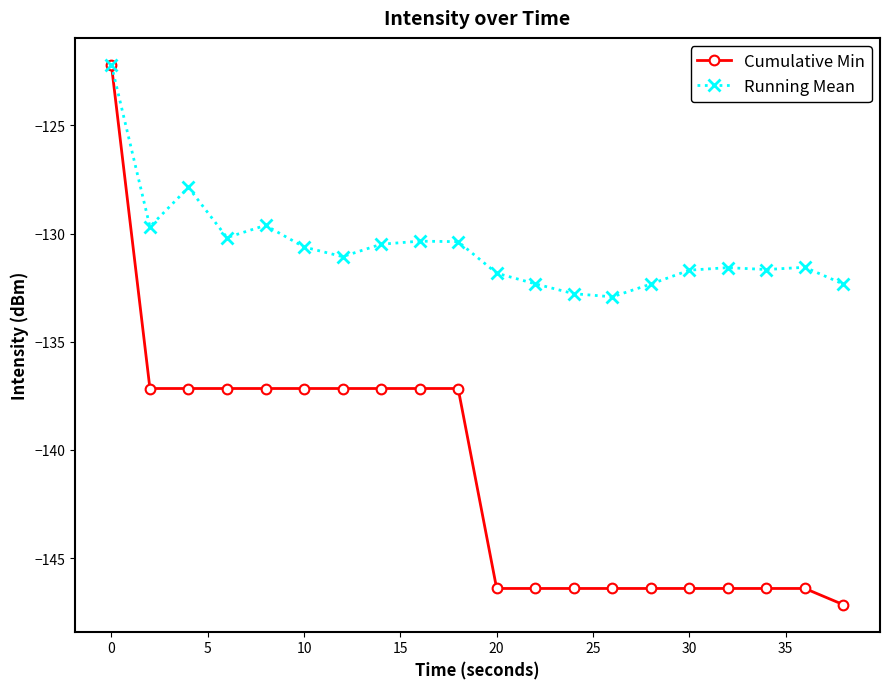

At how many categories does at least one series exceed -144?

20